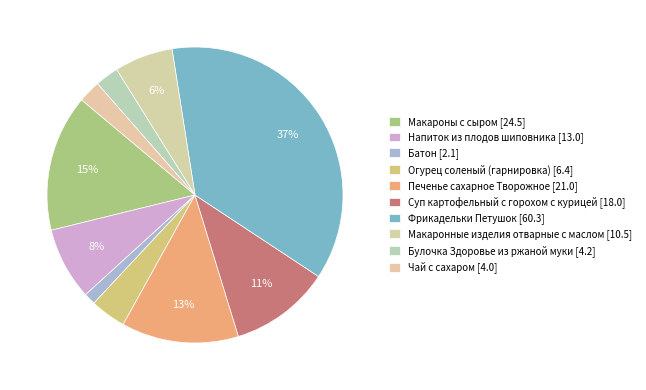

Count the number of slices in the pie.

10